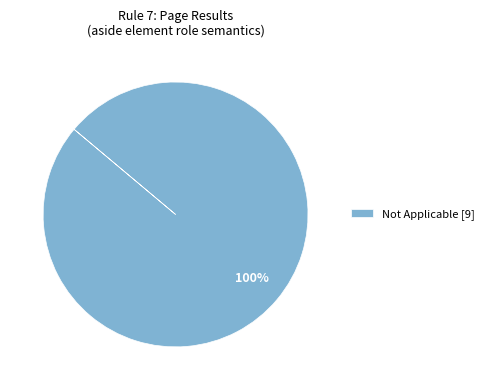

Does any single category account for the majority?

Yes